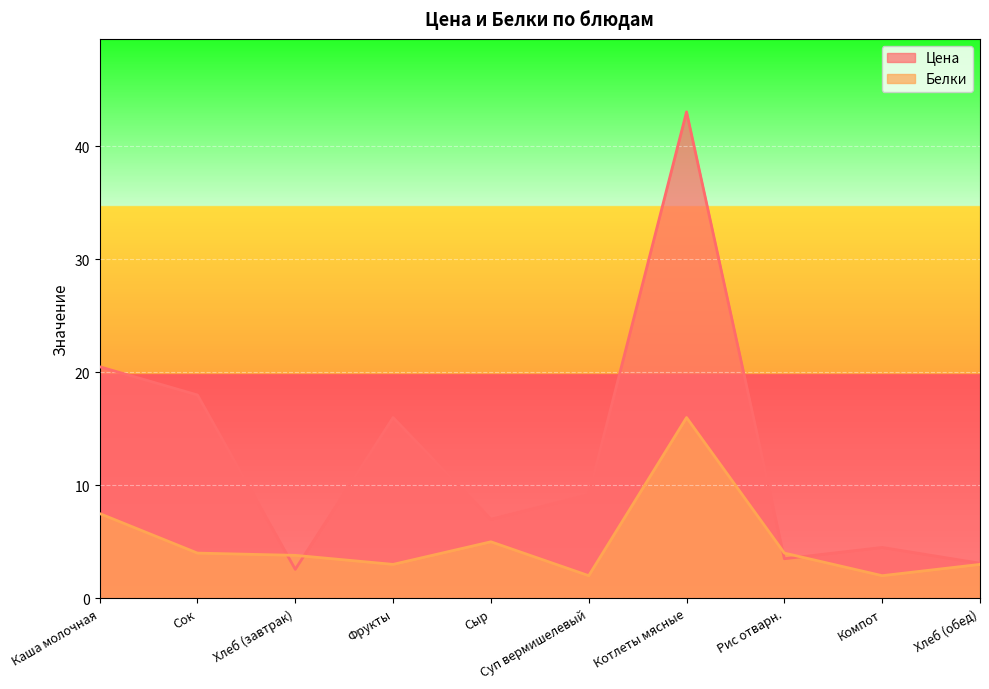

What is the difference between the Цена values at Сок and Сыр?

11.0